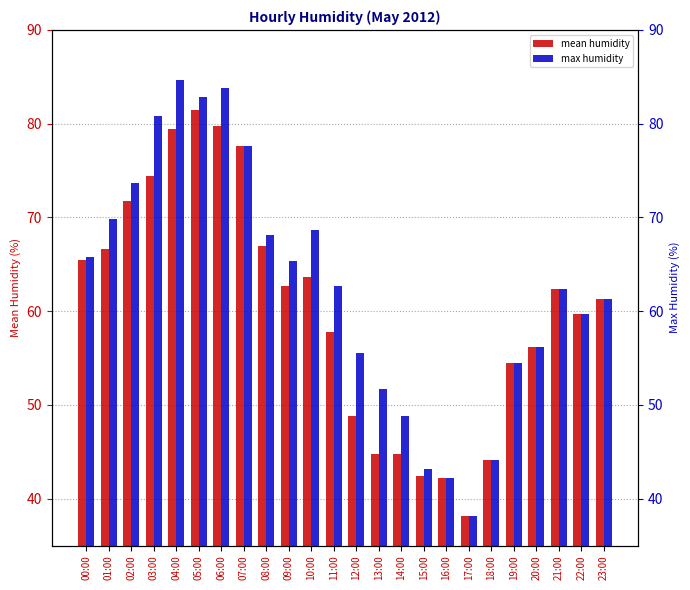

At how many categories does at least one series exceed 52?

18